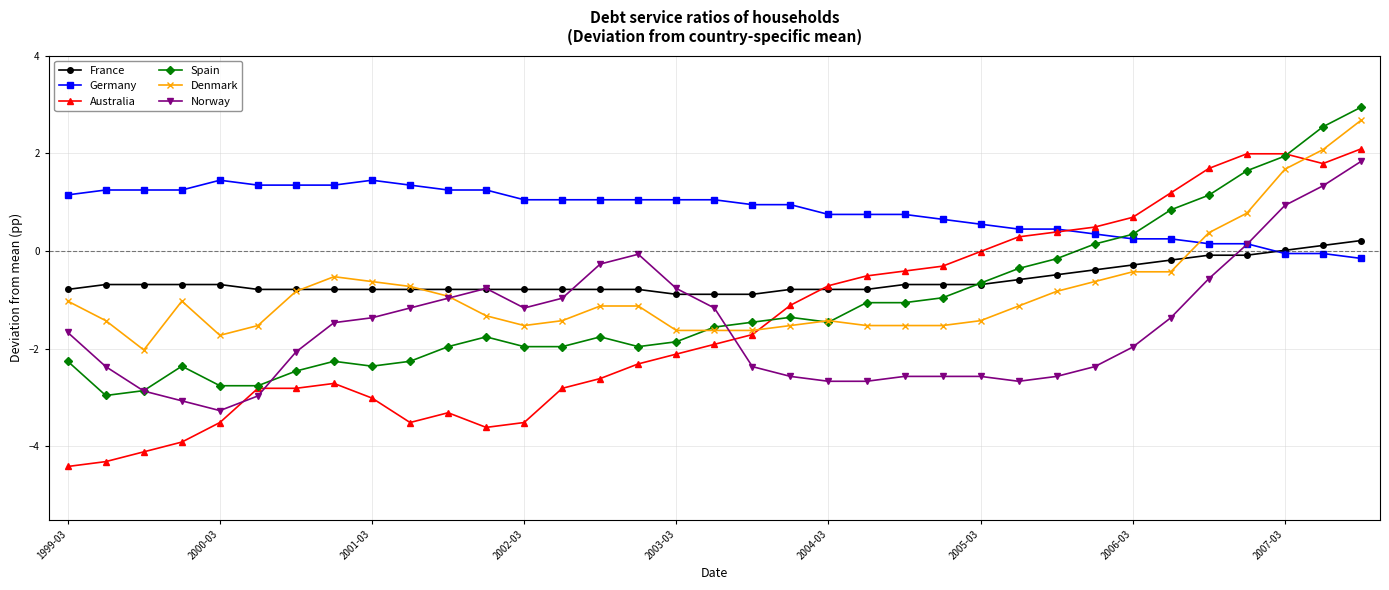

Which series has the largest total across all categories?

Germany